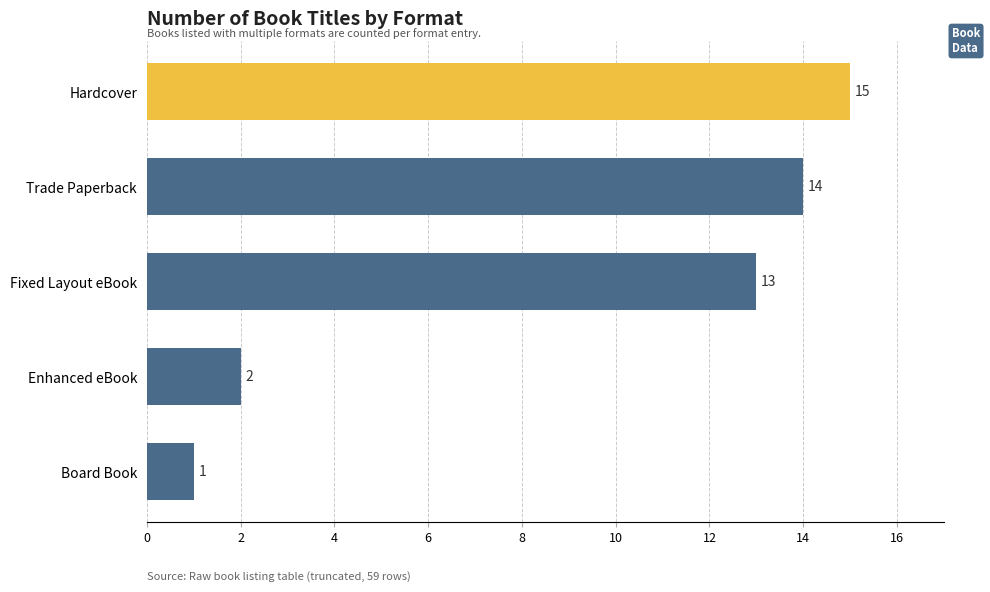

What is the difference between the second highest and second lowest values?

12